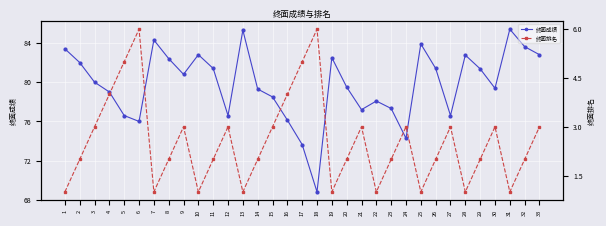

Rank the series by their average value, from highest to lowest.

终面成绩, 终面排名